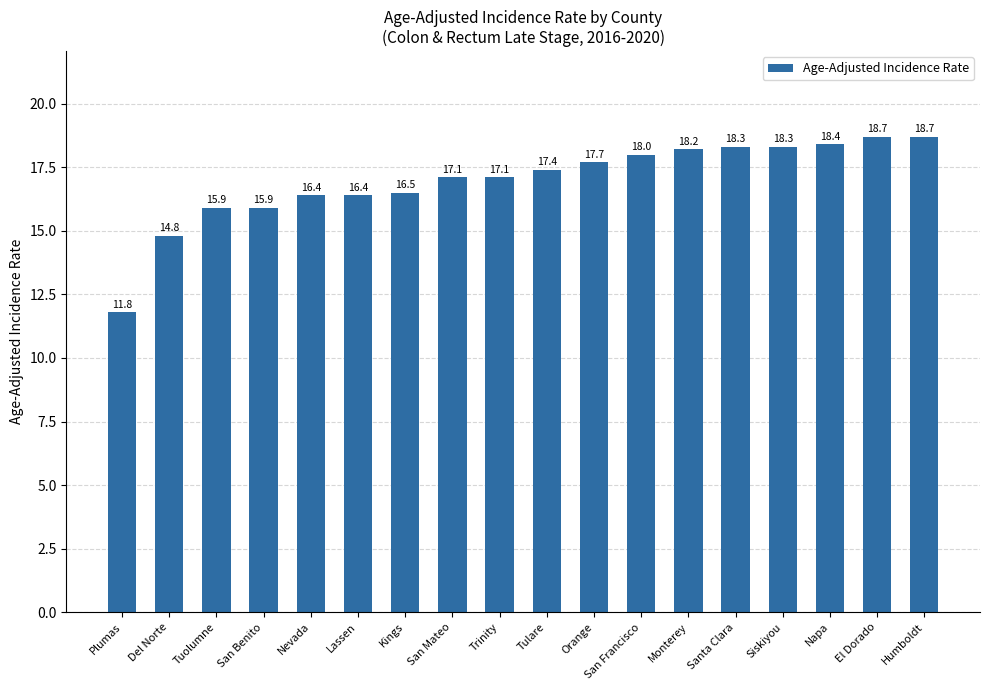

What is the value of the 6th bar from the left?

16.4